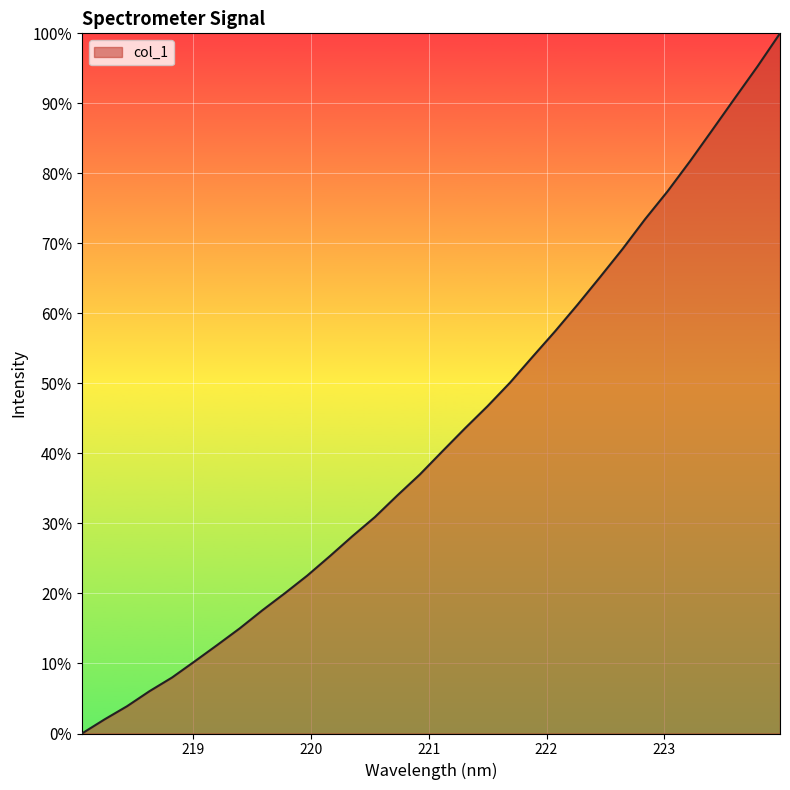

Reading left to right, transcribe all the data shown in this chart.

0.0	2.0	3.9	6.0	8.0	10.3	12.6	15.0	17.6	20.0	22.6	25.3	28.2	30.9	34.0	37.0	40.3	43.6	46.7	50.1	53.8	57.4	61.2	65.2	69.2	73.4	77.4	81.7	86.2	90.8	95.3	100.0